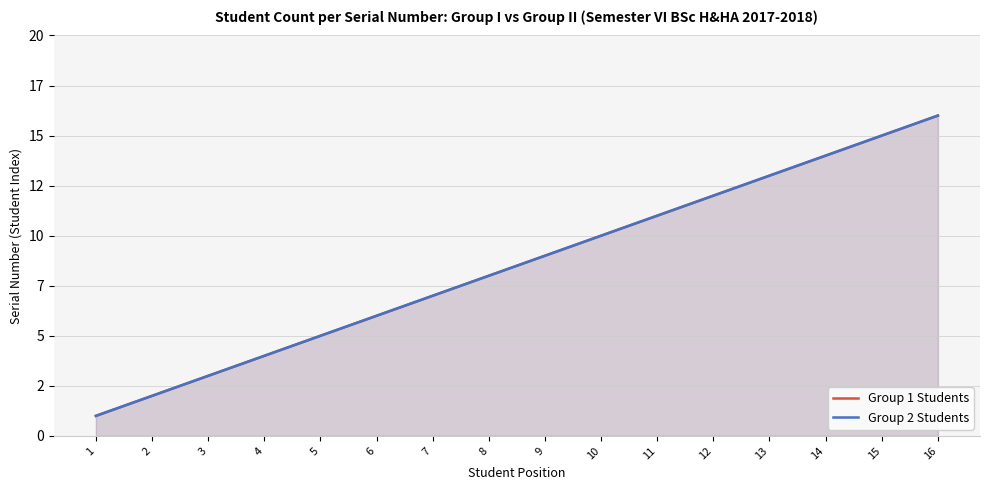

True or false: Group 2 Students has a value of 6 at 6.

True